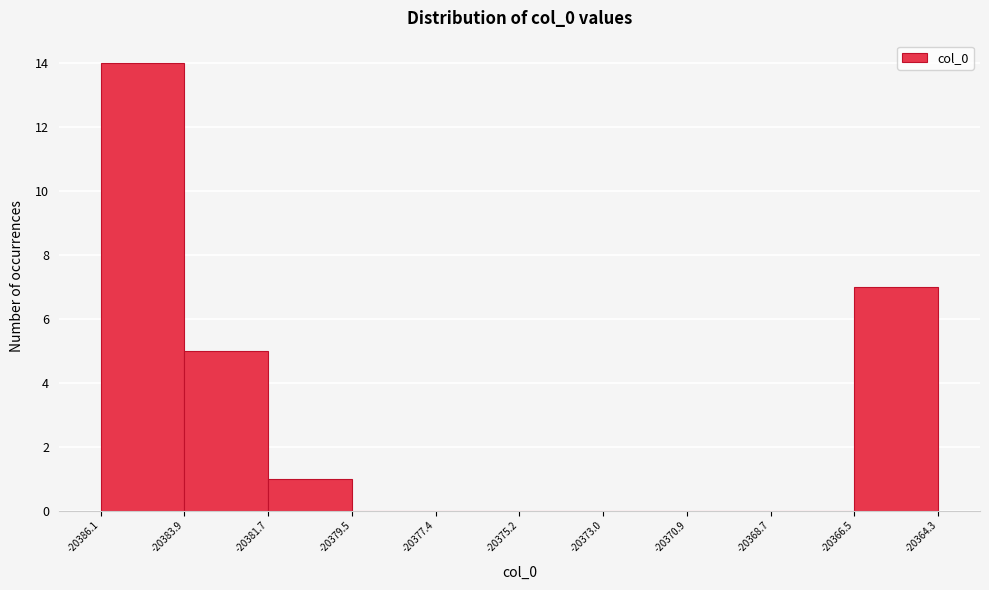

Reading left to right, transcribe this chart: for each bar, give the range it covers on the x-axis and its height. The values are not printed on the chart, so give them approximately, as read against the axis.

-20386.1 to -20383.9: 14
-20383.9 to -20381.7: 5
-20381.7 to -20379.5: 1
-20379.5 to -20377.4: 0
-20377.4 to -20375.2: 0
-20375.2 to -20373.0: 0
-20373.0 to -20370.9: 0
-20370.9 to -20368.7: 0
-20368.7 to -20366.5: 0
-20366.5 to -20364.3: 7